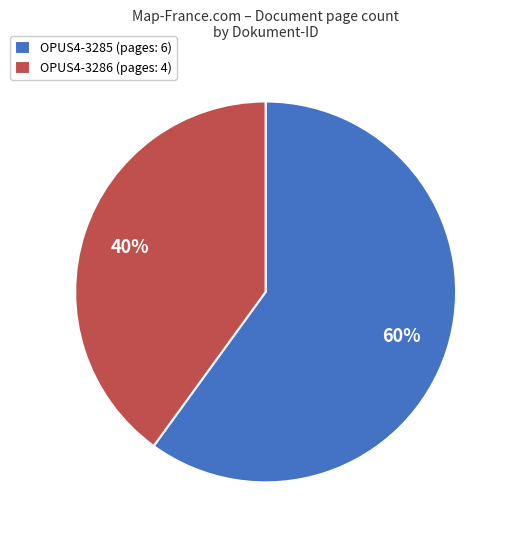

What percentage is the OPUS4-3286 slice, to the nearest percent?

40%